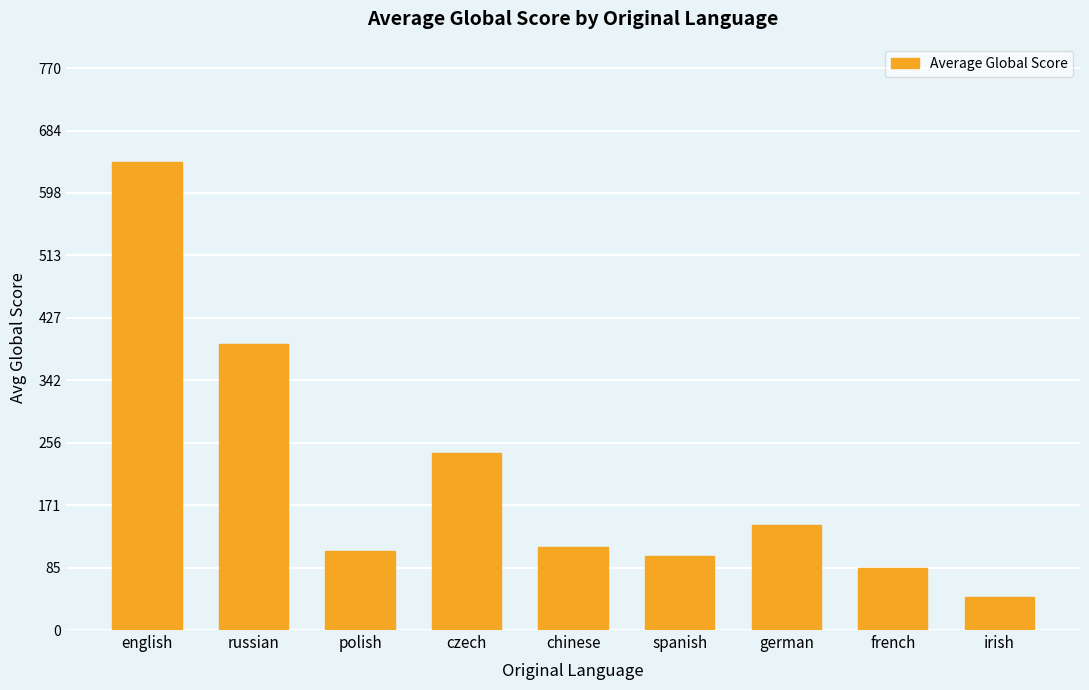

What is the sum of all values?

1874.9